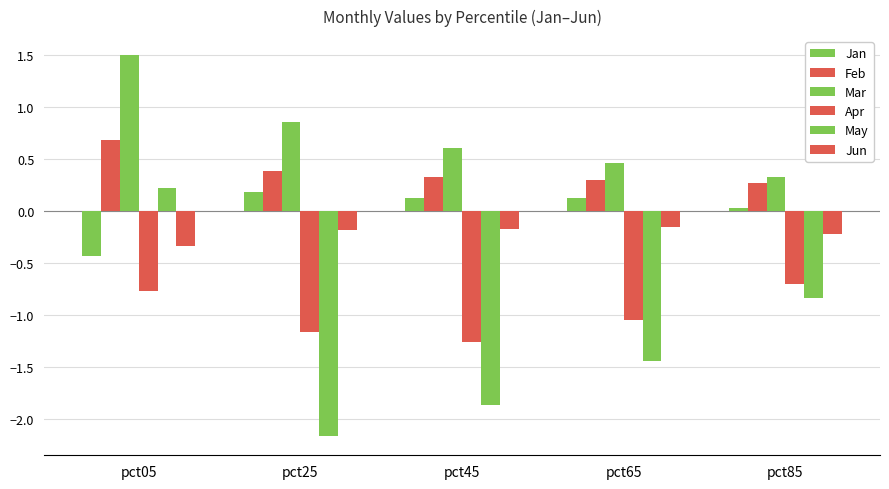

Does the chart contain any negative values?

Yes